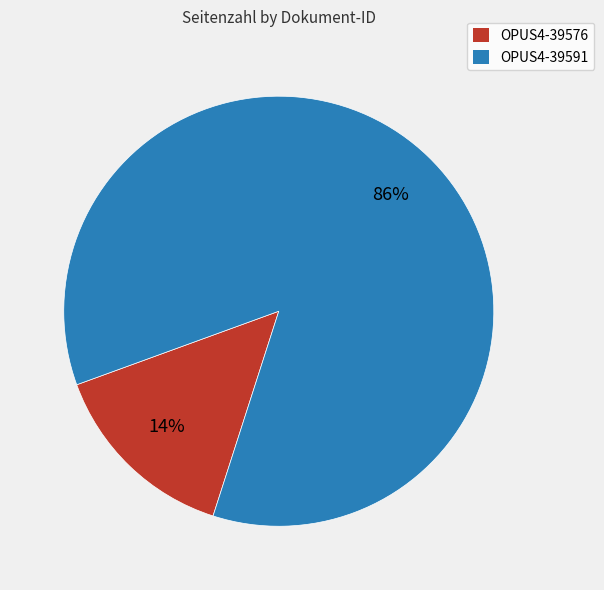

The OPUS4-39591 slice represents 86% of the pie. True or false?

True